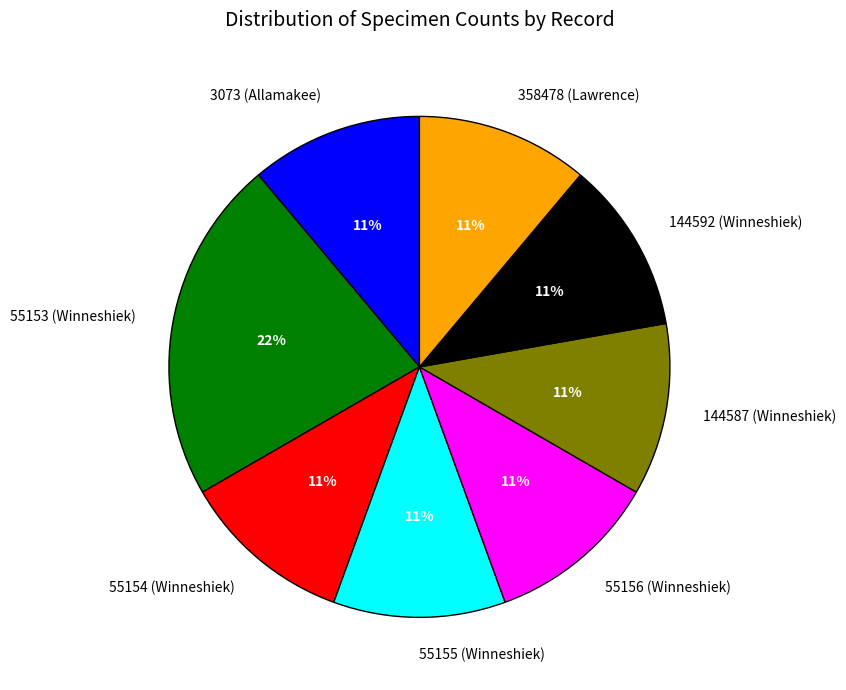

Which category has the biggest portion of the pie?

55153 (Winneshiek)